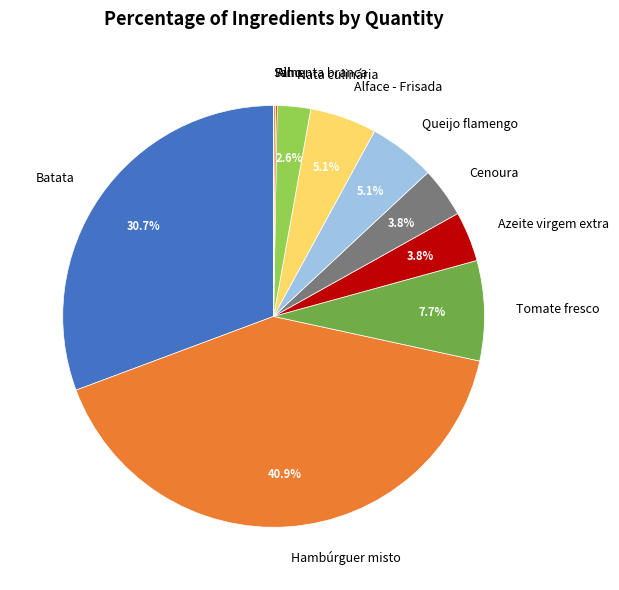

The Tomate fresco slice represents 22% of the pie. True or false?

False